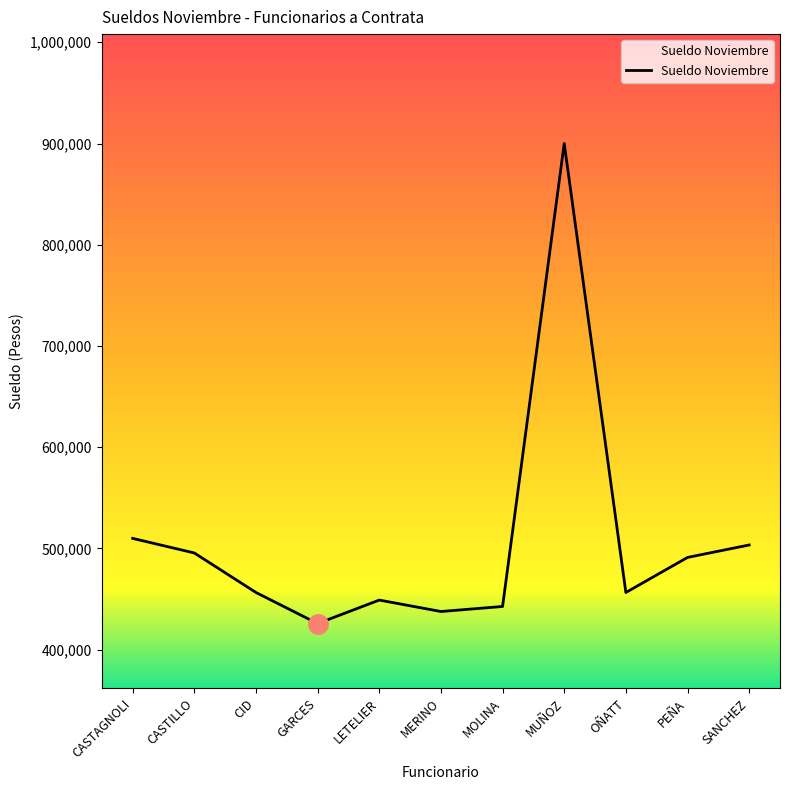

How many lines are shown in the chart?

1